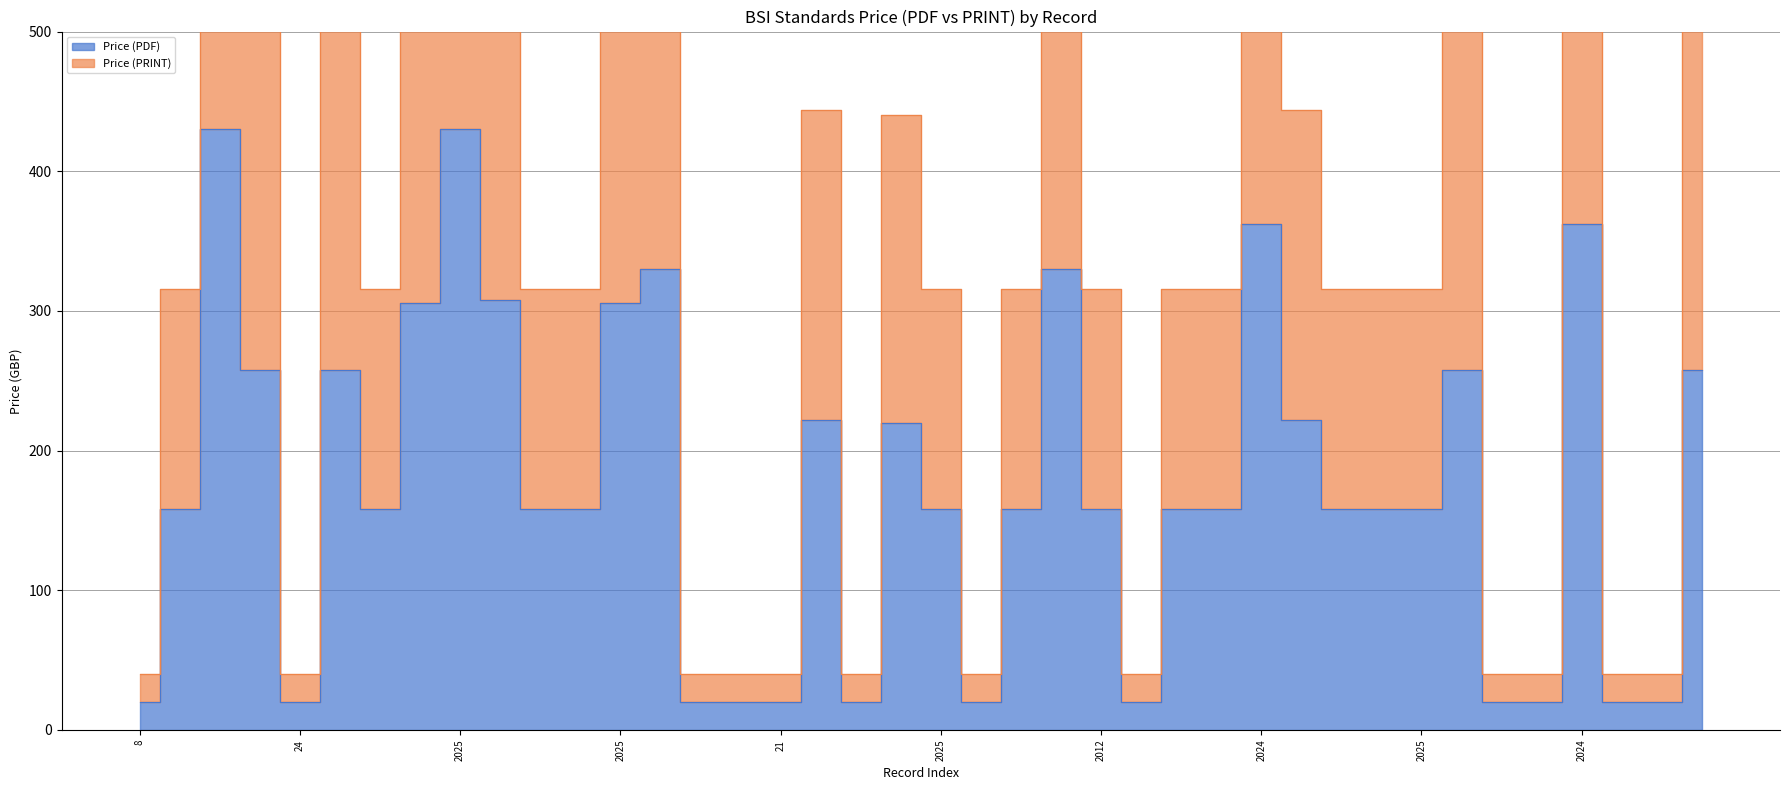

What are all the series names shown in the legend?

Price (PDF), Price (PRINT)